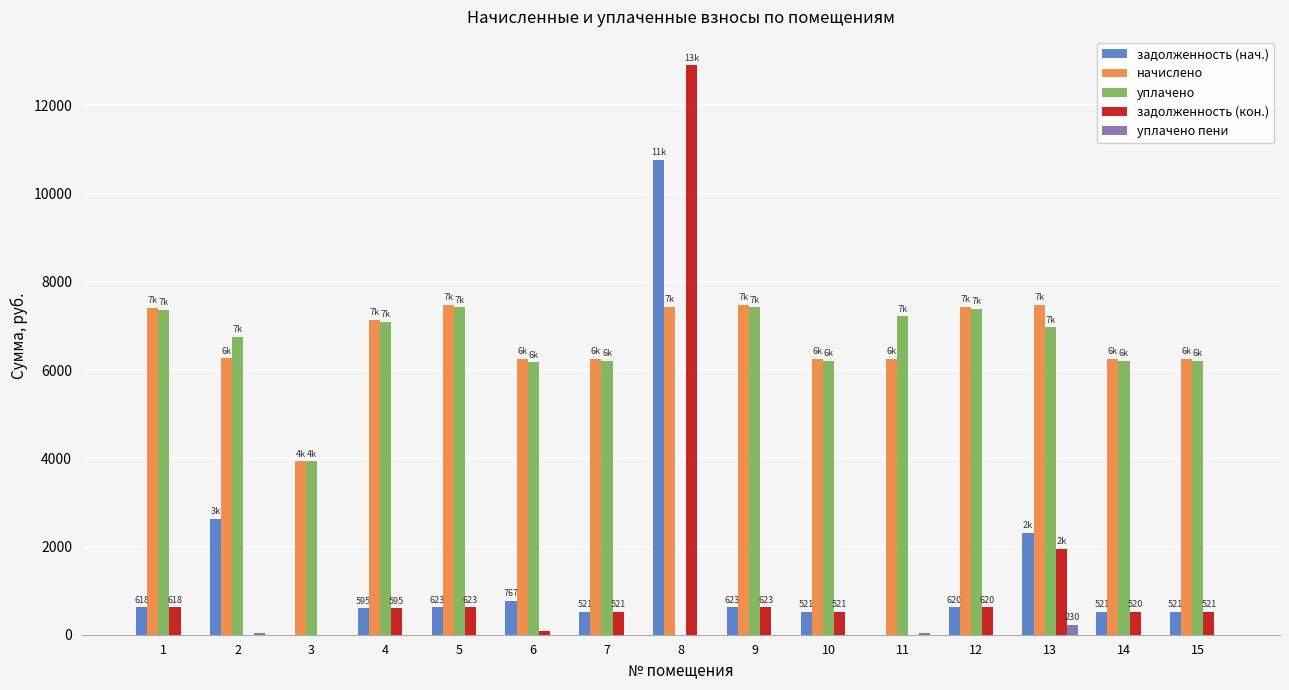

How many groups of bars are there?

15